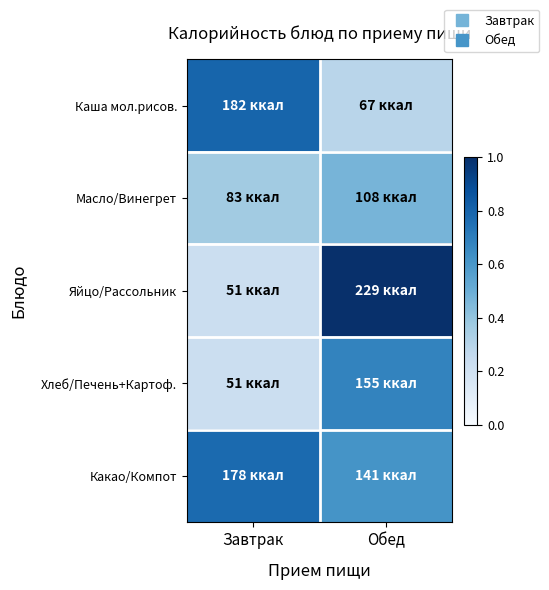

Which series changed the most between Завтрак and Обед?

Яйцо/Рассольник